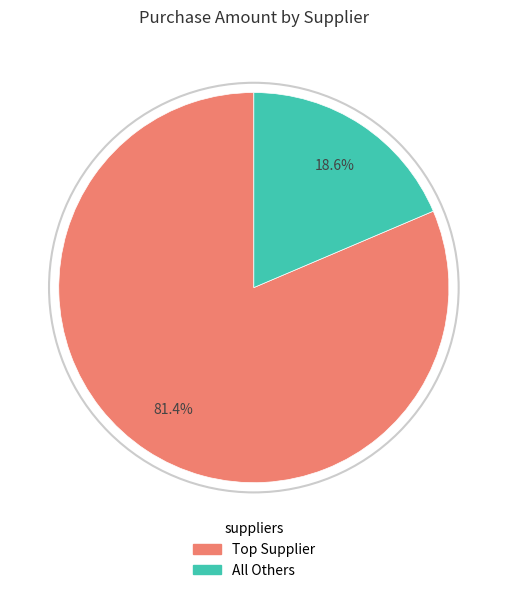

Is there any slice that represents more than half of the pie?

Yes